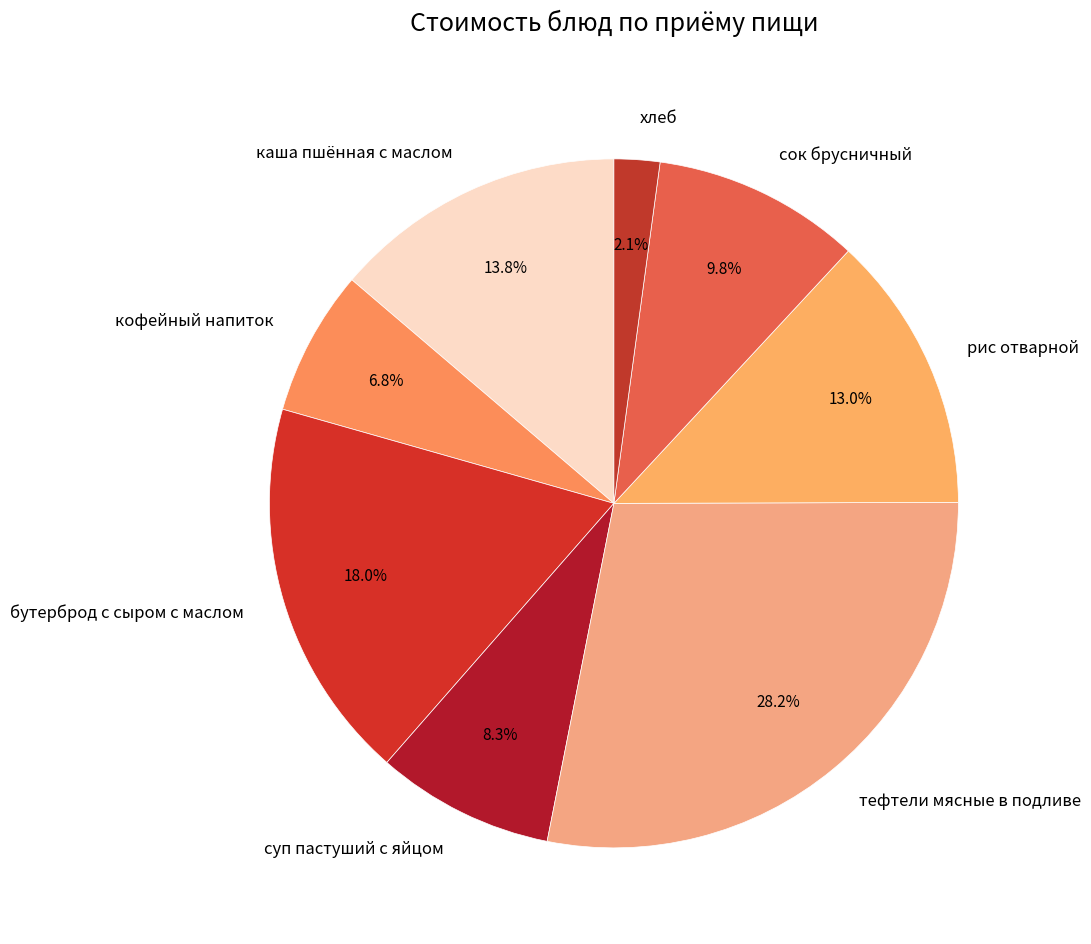

Count the number of slices in the pie.

8